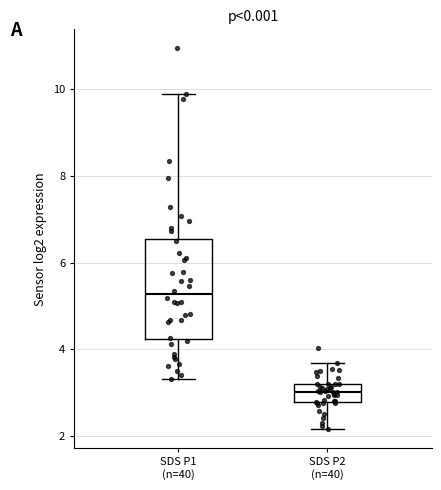

Which box has the highest median line?

SDS P1 (n=40)